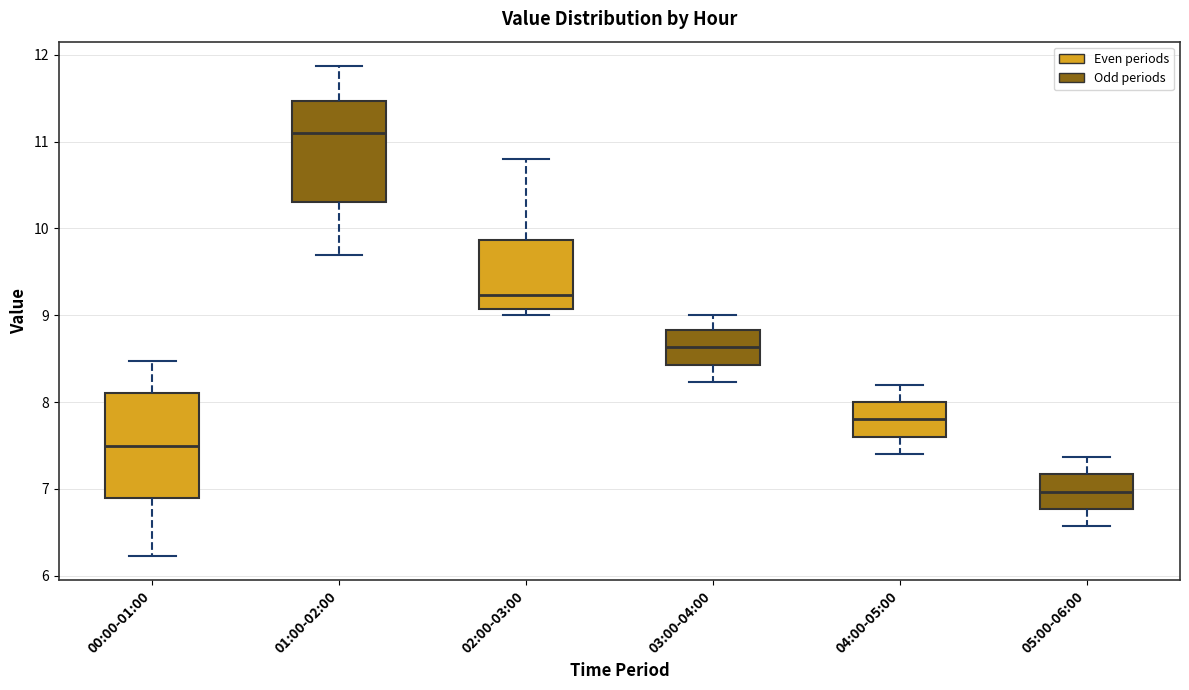

Reading left to right, transcribe this box plot: for each box, give where its median line is, the range the box spans, and where its two whiskers end, as read against the y-axis. The values are not printed on the chart, so give them approximately, as read against the axis.

00:00-01:00: median 7.5, box 6.9 to 8.1, whiskers 6.2 to 8.5
01:00-02:00: median 11.1, box 10.3 to 11.5, whiskers 9.7 to 11.9
02:00-03:00: median 9.2, box 9.1 to 9.9, whiskers 9.0 to 10.8
03:00-04:00: median 8.6, box 8.4 to 8.8, whiskers 8.2 to 9.0
04:00-05:00: median 7.8, box 7.6 to 8.0, whiskers 7.4 to 8.2
05:00-06:00: median 7.0, box 6.8 to 7.2, whiskers 6.6 to 7.4